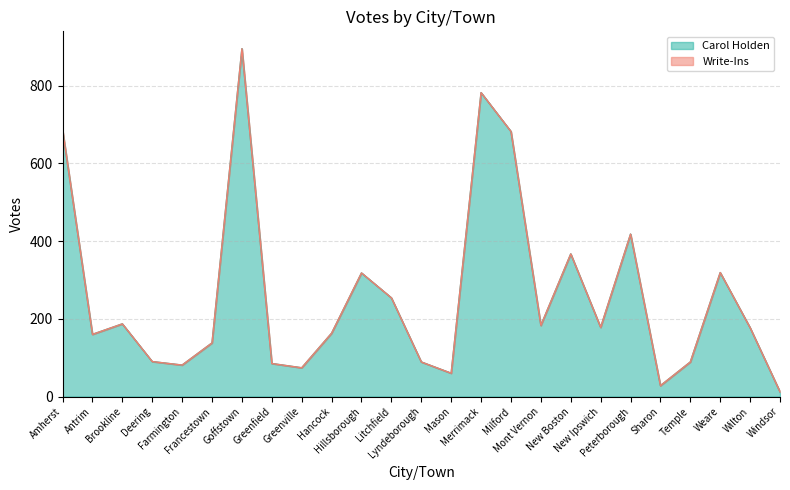

Where does the data first go above 177?

Amherst